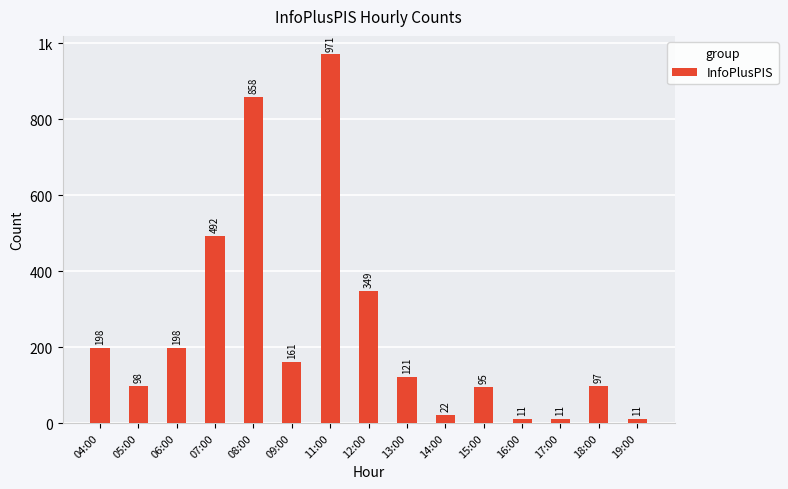

Approximately how many times larger is the value at 14:00 compared to 16:00?

2.0